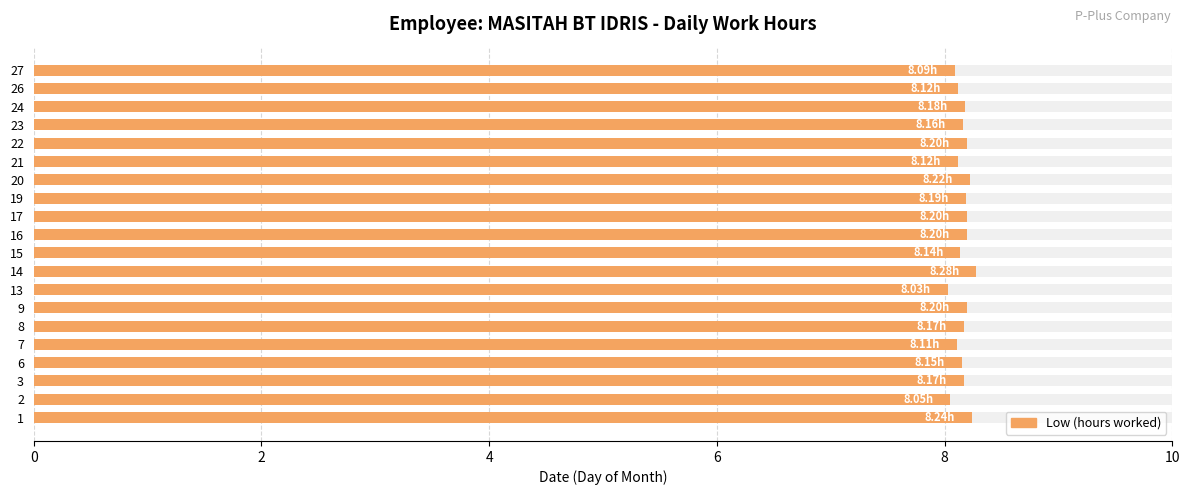

What is the difference between the second highest and second lowest values?

0.2